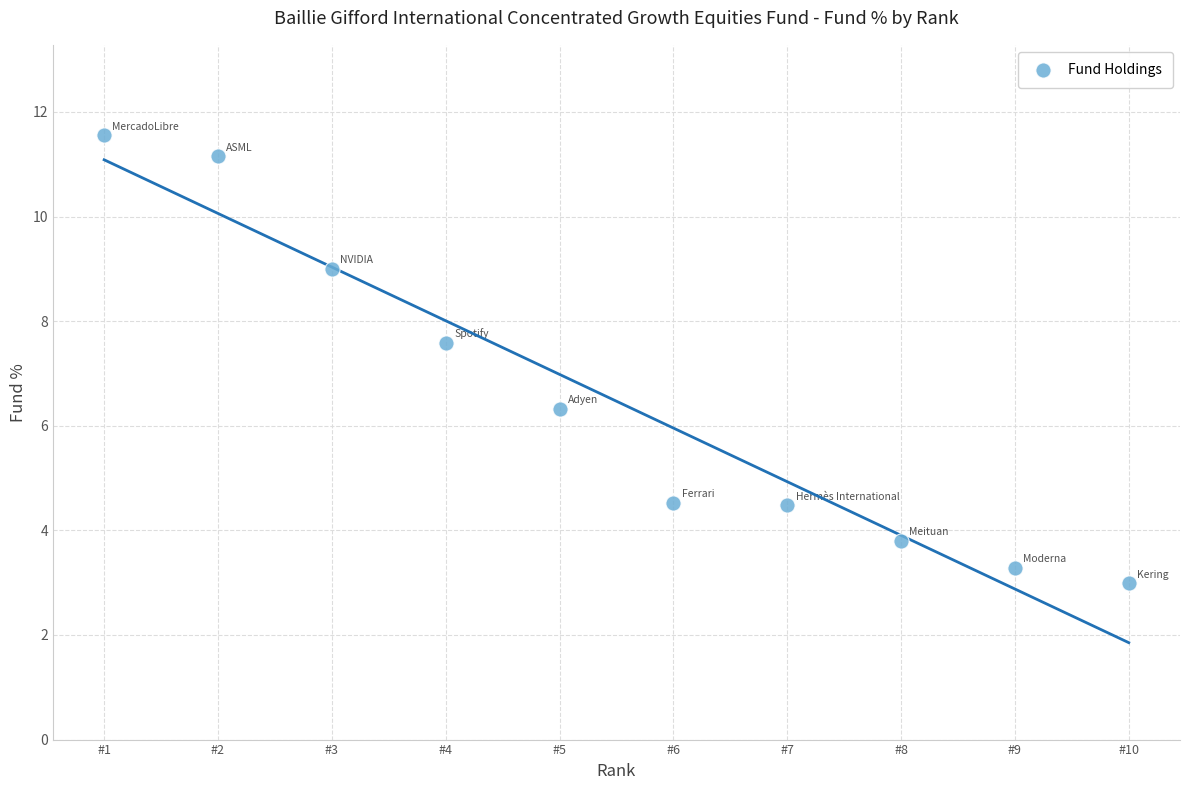

What is the average Y value?

6.5